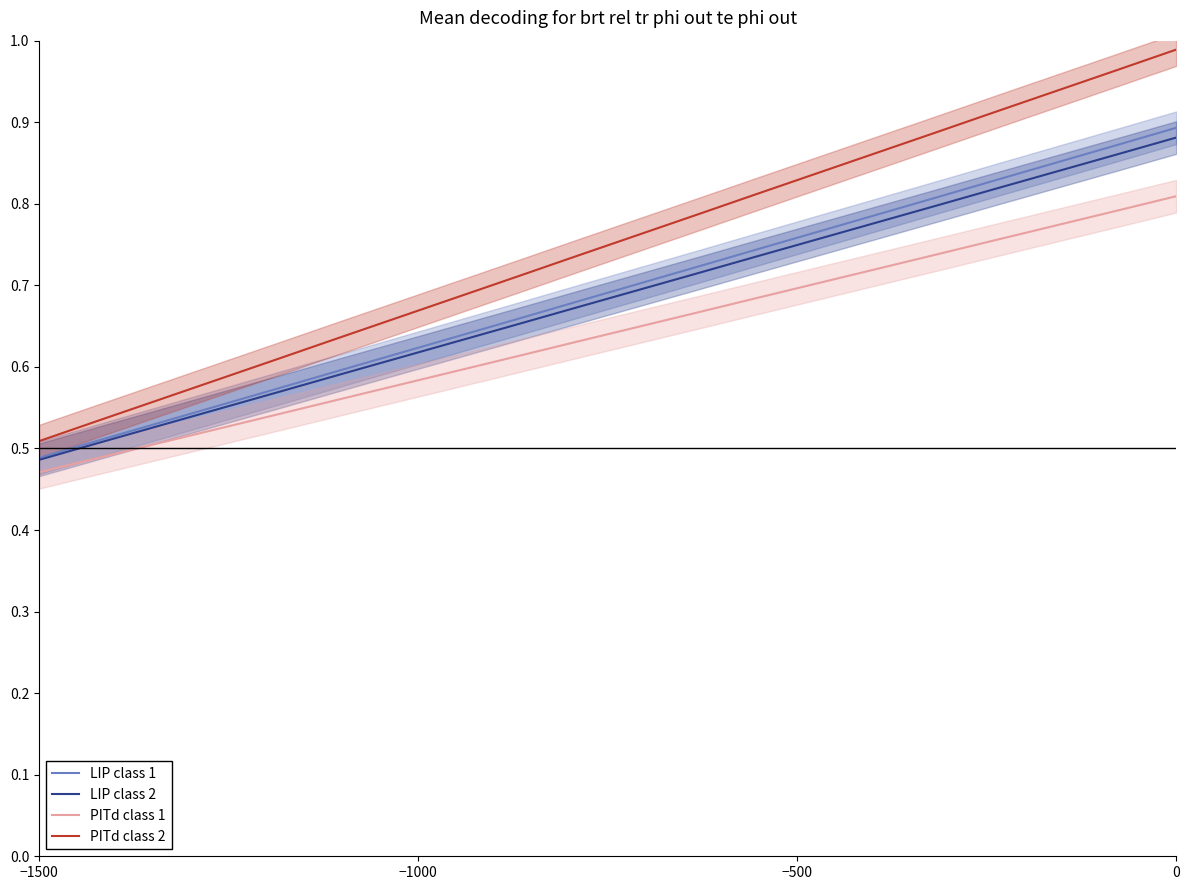

At how many categories does at least one series exceed 0?

20